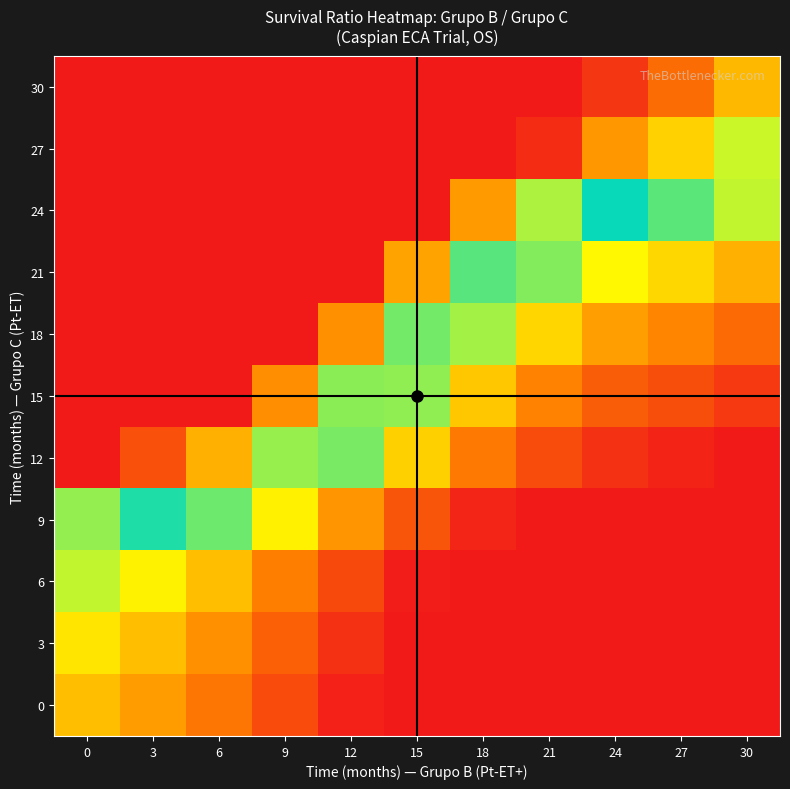

Reading right to left, transcribe all the data shown in this chart.

0: 30=0.2	27=0.2	24=0.2	21=0.3	18=0.3	15=0.4	12=0.5	9=0.7	6=0.8	3=0.9	0=1.0
3: 30=0.2	27=0.2	24=0.3	21=0.3	18=0.4	15=0.5	12=0.6	9=0.7	6=0.9	3=1.0	0=1.1
6: 30=0.2	27=0.3	24=0.3	21=0.3	18=0.4	15=0.5	12=0.7	9=0.8	6=1.0	3=1.1	0=1.2
9: 30=0.3	27=0.4	24=0.4	21=0.4	18=0.5	15=0.7	12=0.9	9=1.1	6=1.4	3=1.5	0=1.7
12: 30=0.5	27=0.5	24=0.6	21=0.7	18=0.8	15=1.0	12=1.3	9=1.7	6=2.0	3=2.3	0=2.5
15: 30=0.6	27=0.7	24=0.7	21=0.8	18=1.0	15=1.3	12=1.7	9=2.1	6=2.6	3=2.9	0=3.2
18: 30=0.8	27=0.8	24=0.9	21=1.1	18=1.3	15=1.7	12=2.1	9=2.7	6=3.2	3=3.7	0=4.0
21: 30=1.0	27=1.1	24=1.1	21=1.3	18=1.6	15=2.1	12=2.7	9=3.4	6=4.0	3=4.6	0=5.0
24: 30=1.2	27=1.4	24=1.5	21=1.7	18=2.1	15=2.7	12=3.5	9=4.4	6=5.2	3=6.0	0=6.5
27: 30=1.8	27=2.0	24=2.1	21=2.4	18=3.0	15=3.8	12=4.9	9=6.2	6=7.4	3=8.4	0=9.2
30: 30=2.0	27=2.2	24=2.4	21=2.8	18=3.4	15=4.3	12=5.6	9=7.0	6=8.5	3=9.6	0=10.5